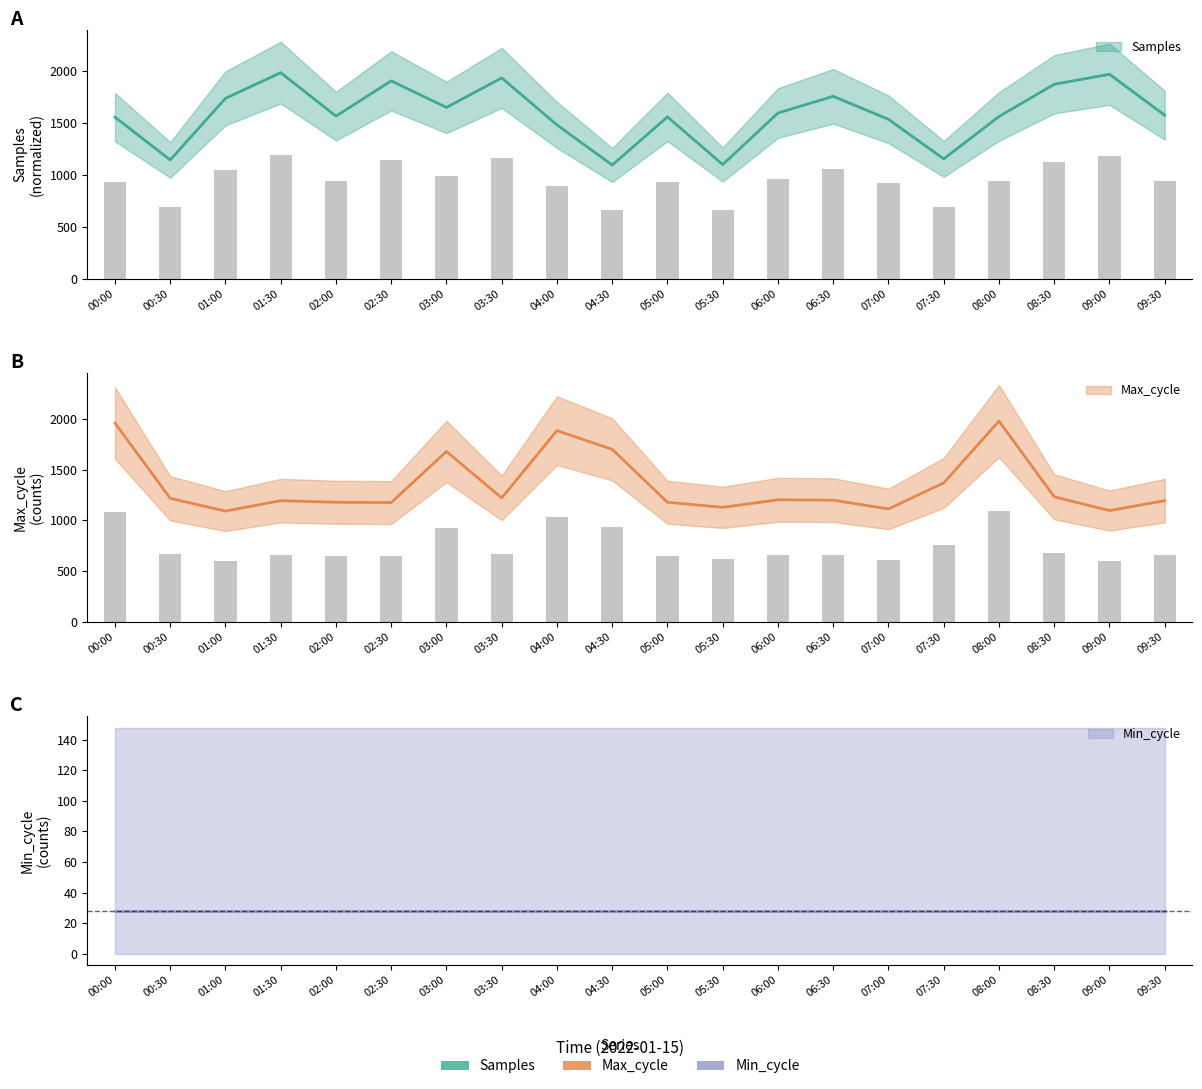

What is the sum of all Samples values?

31655.3